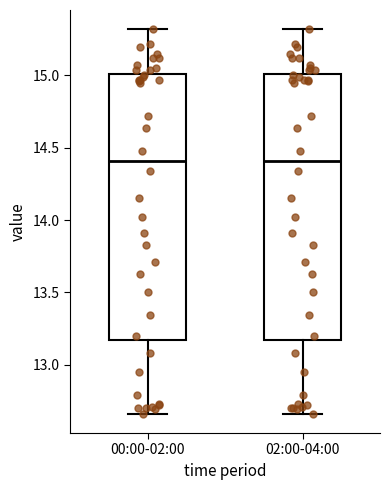

Where is the lower edge of the box for 00:00-02:00 on the y-axis? The values are not printed on the chart, so give them approximately, as read against the axis.

13.15